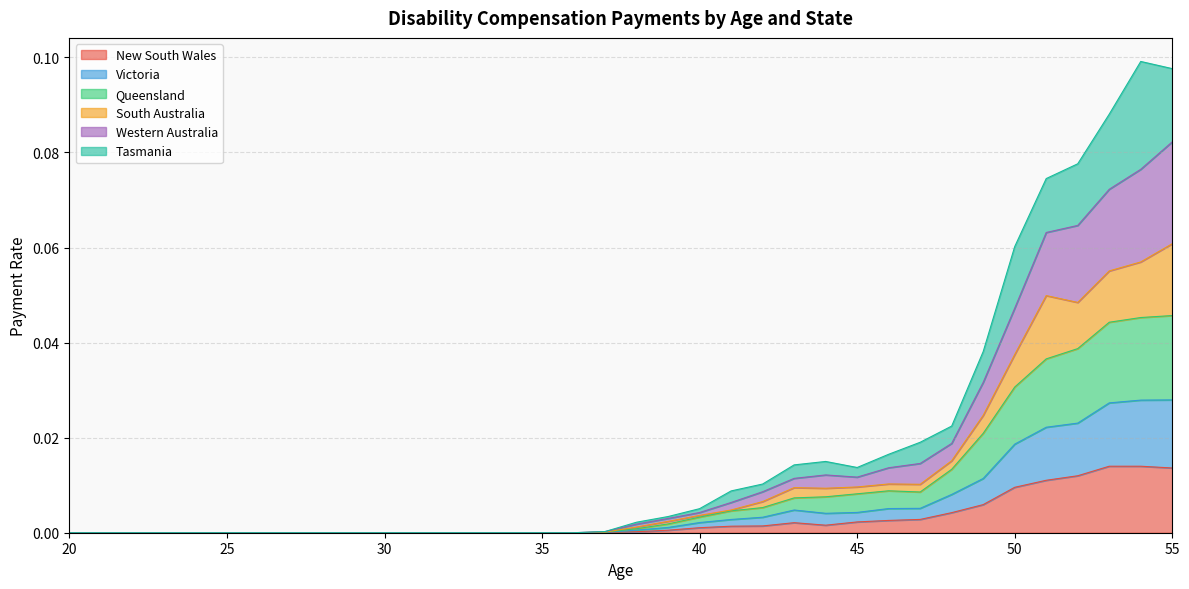

In South Australia, how many points are lower than both neighbors (excluding endpoints)?

3